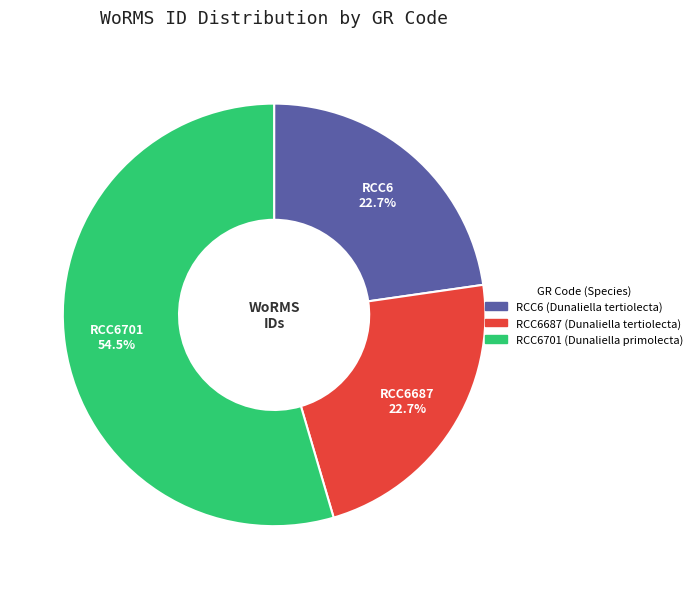

To the nearest percent, what portion does RCC6 represent?

23%